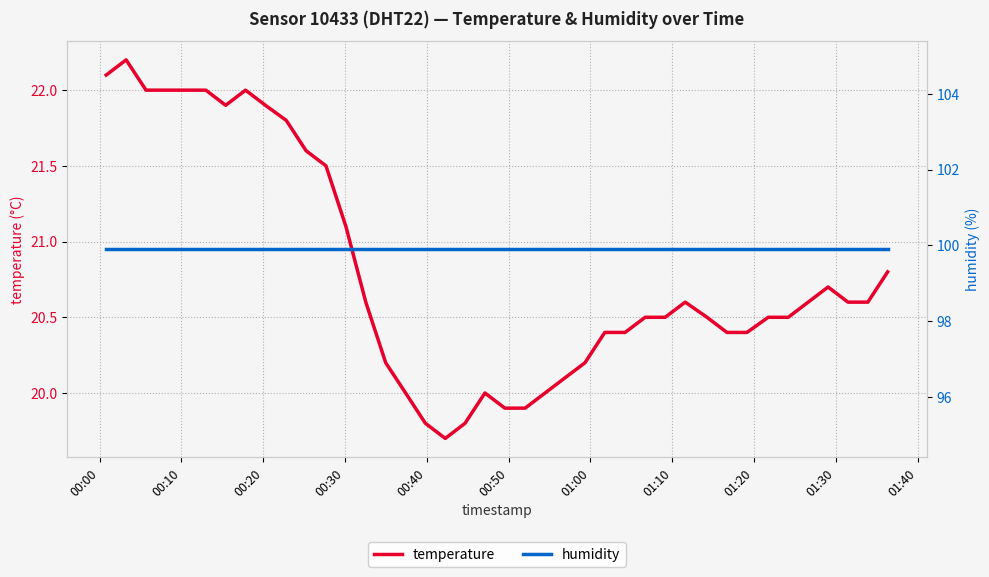

True or false: temperature and humidity intersect in this chart.

False